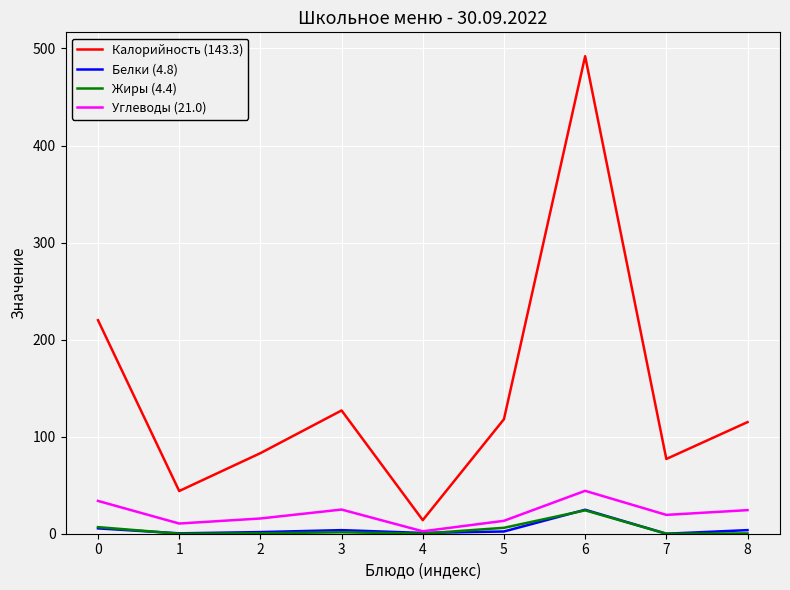

Count the number of categories in the chart.

9